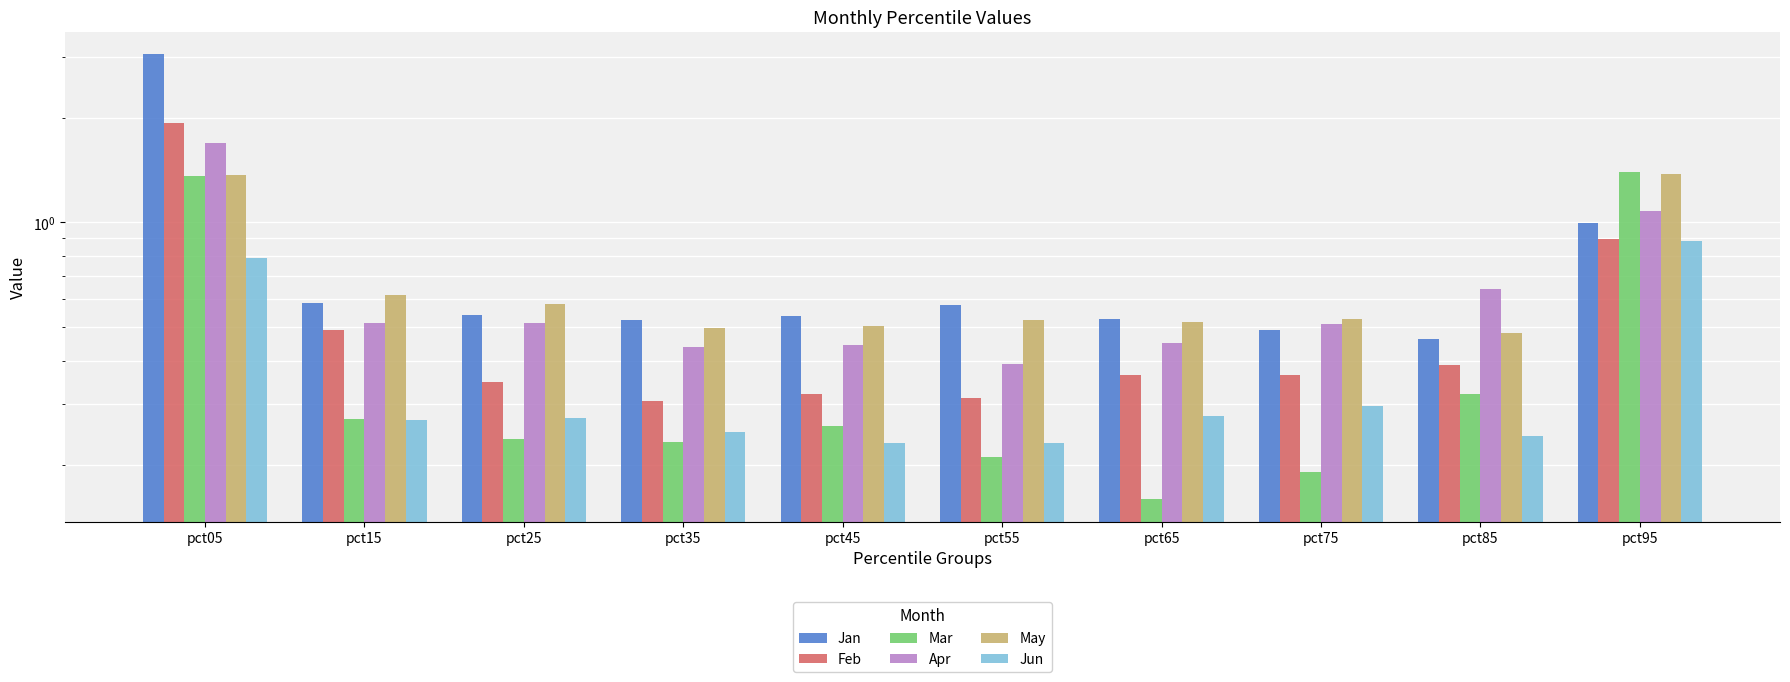

What is the smallest value displayed?

0.2